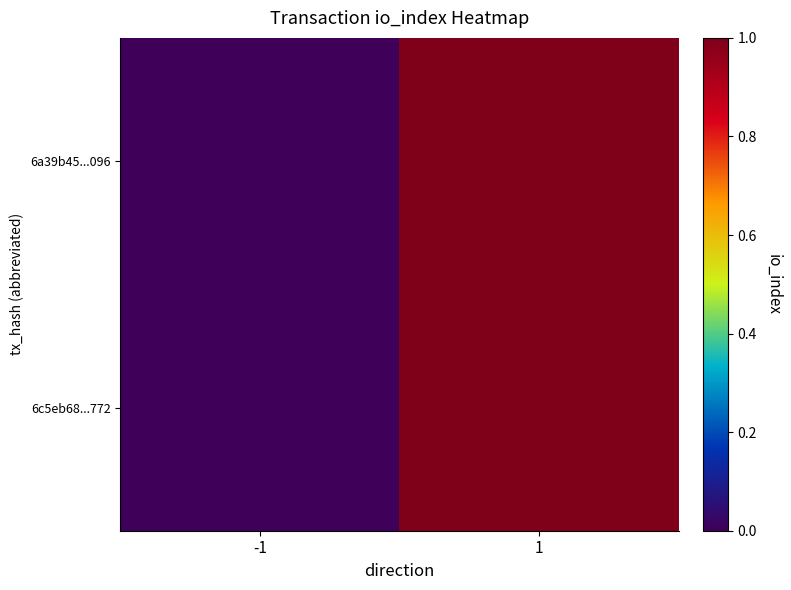

At which category does the chart reach its minimum across all series?

-1